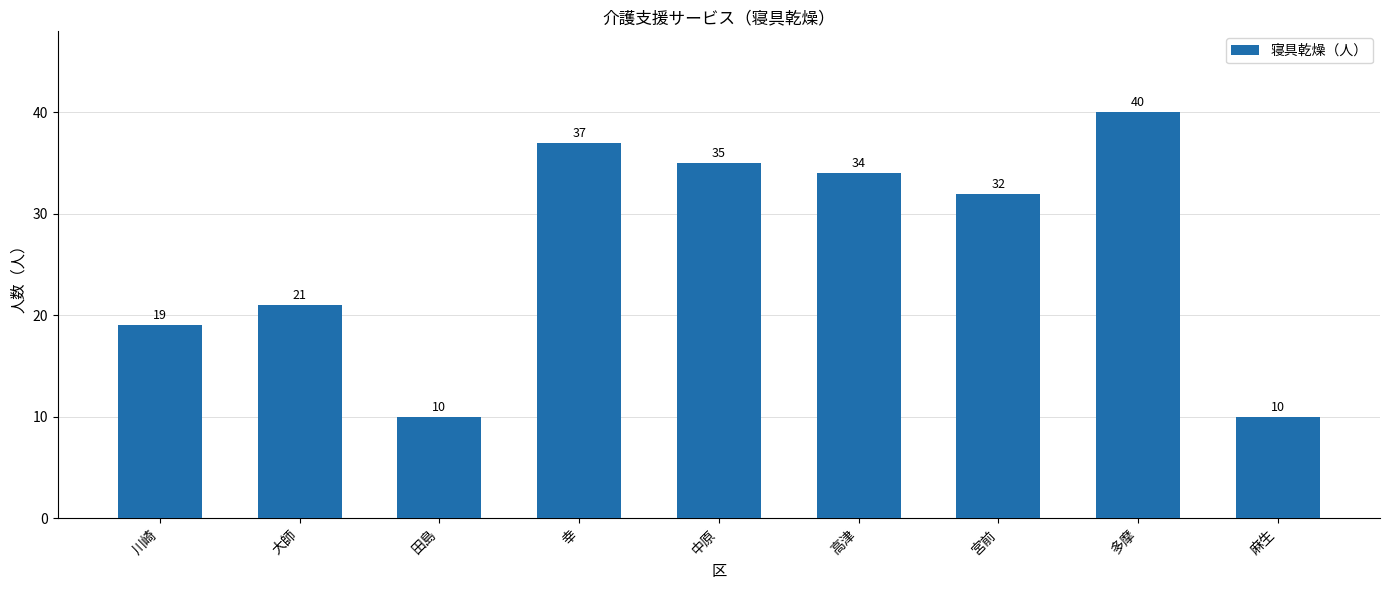

Between 田島 and 中原, which is larger?

中原